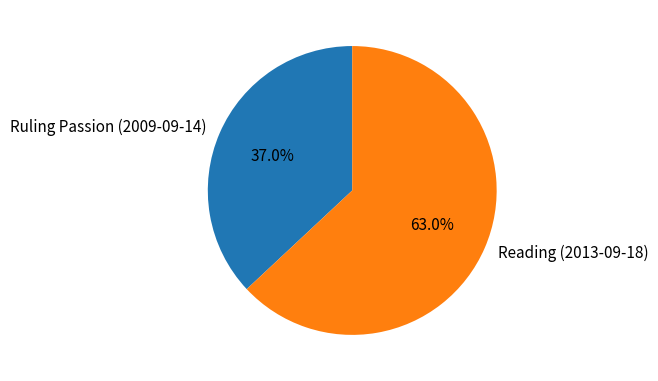

Which has a higher value, Ruling Passion (2009-09-14) or Reading (2013-09-18)?

Reading (2013-09-18)